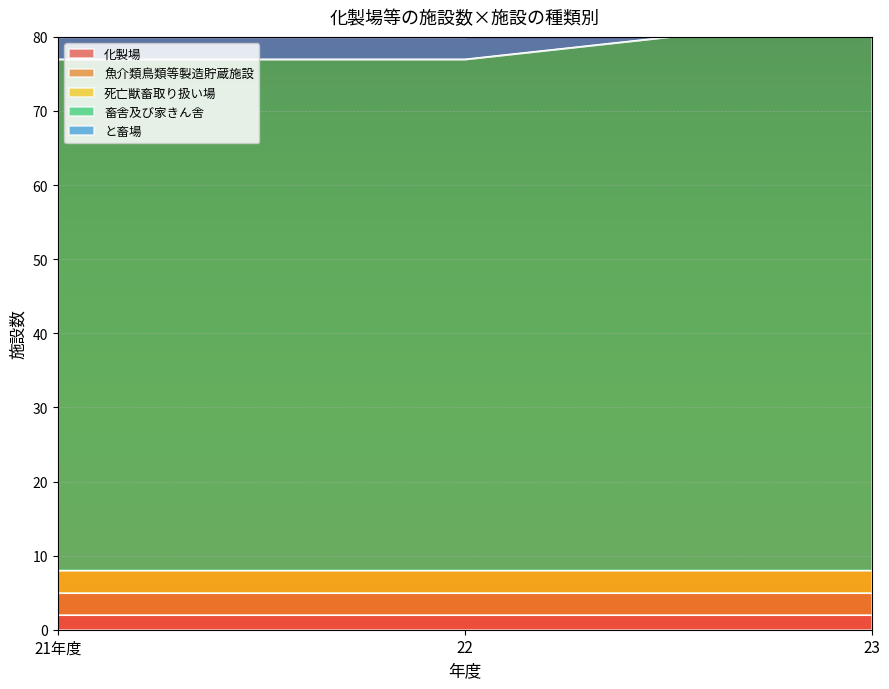

Reading left to right, extract all data points from this chart.

化製場: 21年度=2	22=2	23=2
魚介類鳥類等製造貯蔵施設: 21年度=3	22=3	23=3
死亡獣畜取り扱い場: 21年度=3	22=3	23=3
畜舎及び家きん舎: 21年度=69	22=69	23=75
と畜場: 21年度=3	22=3	23=3